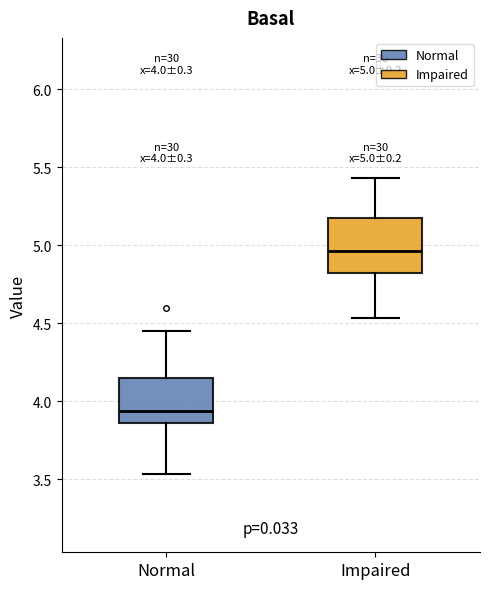

Which box is the tallest, from its lower edge to its upper edge?

Impaired